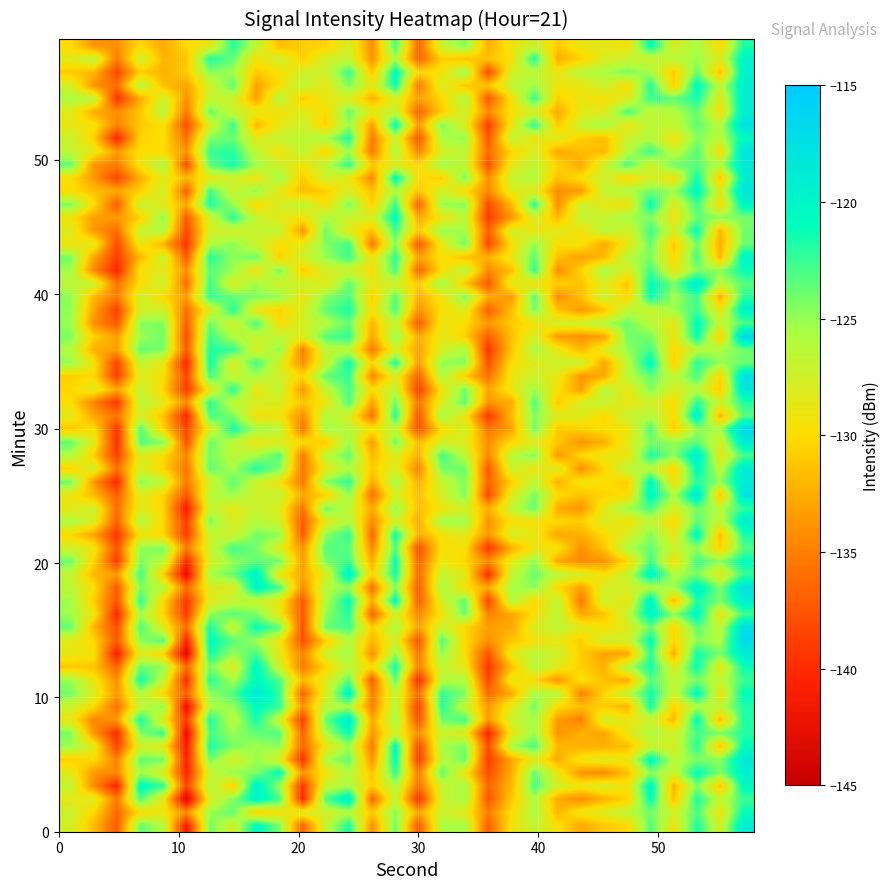

Reading left to right, extract all data points from this chart.

0: -127.6	-131.8	-137.1	-123.6	-126.0	-141.3	-124.1	-127.6	-120.3	-124.3	-136.6	-126.8	-121.7	-134.3	-123.9	-137.3	-125.5	-125.5	-136.9	-129.4	-126.7	-129.7	-132.8	-131.1	-130.3	-123.2	-129.0	-121.7	-127.6	-118.8
1: -127.2	-130.2	-136.4	-129.8	-129.1	-134.1	-125.1	-123.5	-130.4	-129.5	-128.0	-127.5	-126.0	-131.0	-124.5	-133.0	-127.0	-128.5	-135.0	-130.0	-125.5	-132.0	-129.0	-128.0	-126.5	-124.0	-127.5	-123.0	-129.0	-121.0